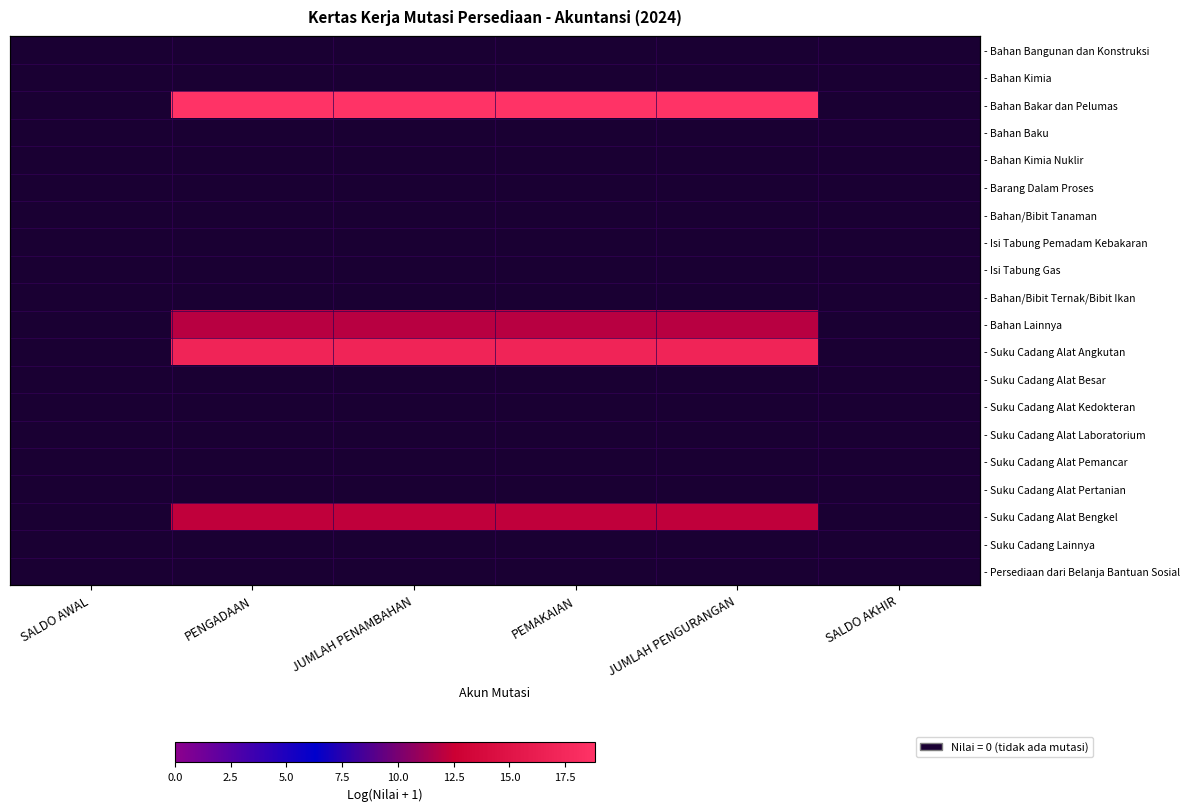

Count the number of categories in the chart.

6